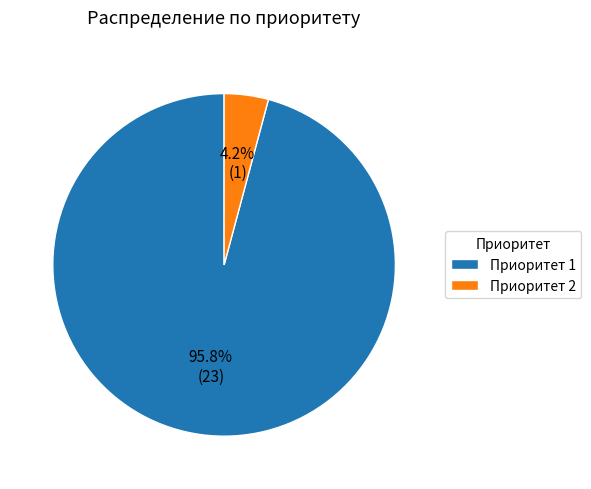

Which category has the smallest portion of the pie?

Приоритет 2